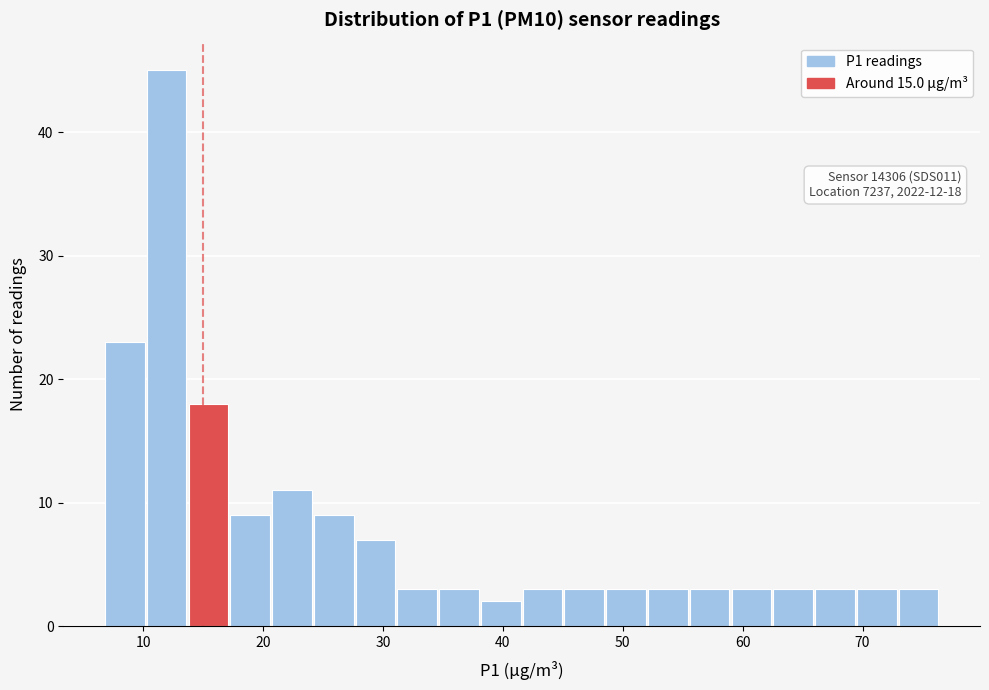

Read against the x-axis, roughly where is the centre of the tallest bar?

12